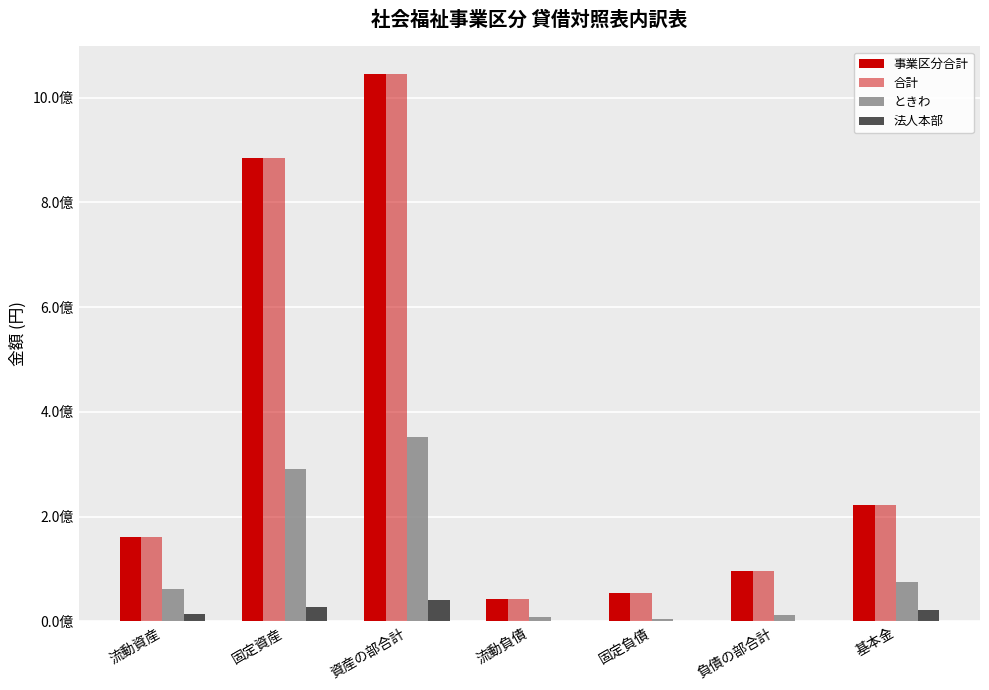

Does the chart contain stacked bars?

No